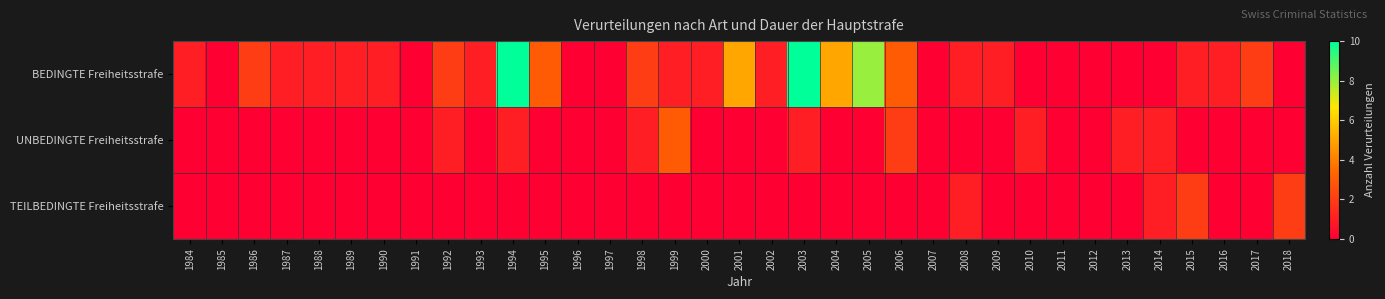

Between 2009 and 1999, which is larger?

2009